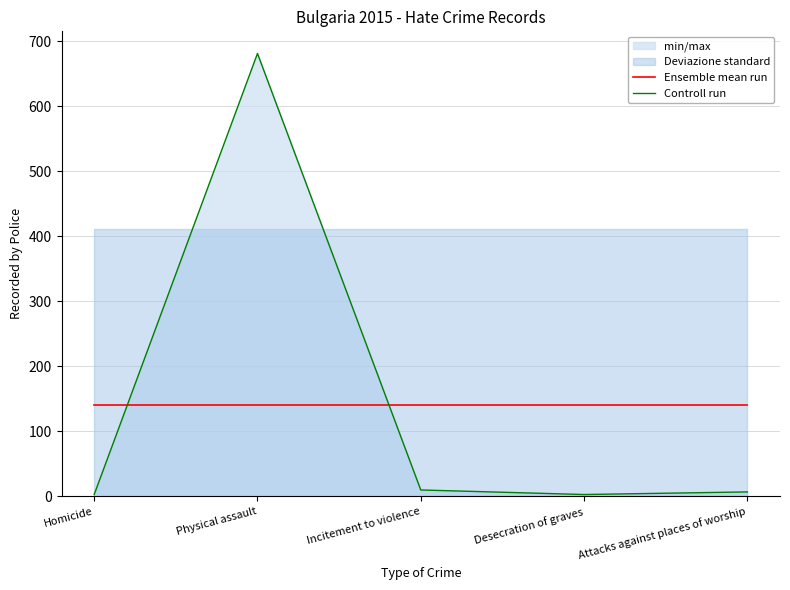

Is it true that Controll run equals 4.7 at Homicide?

False